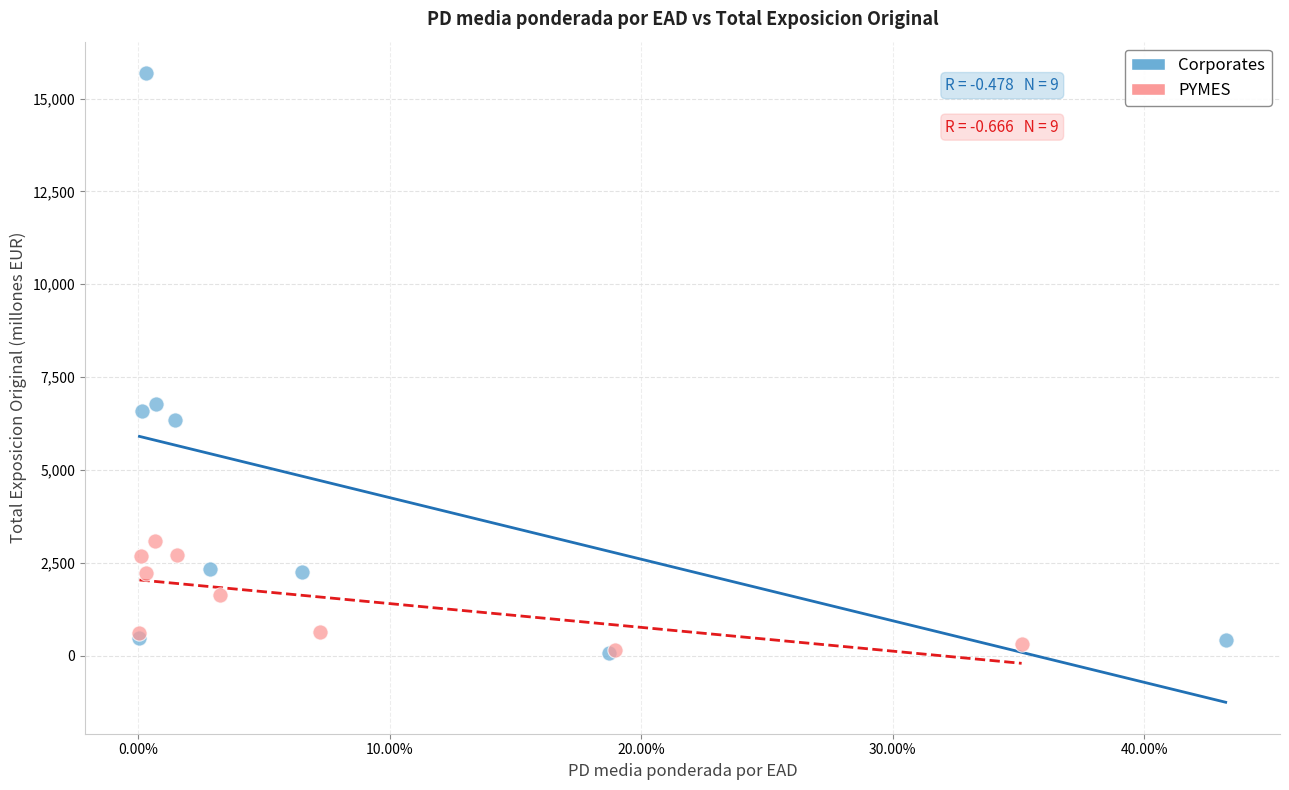

Which series has the widest spread of Y values?

Corporates